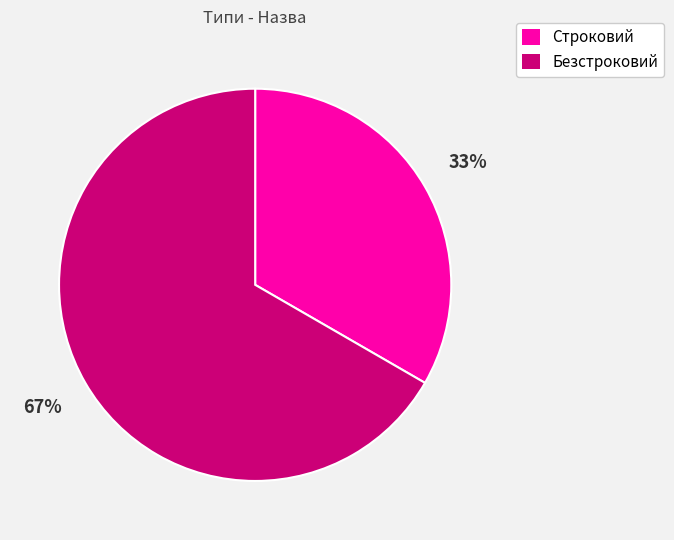

Rank the categories by value from lowest to highest.

Строковий, Безстроковий